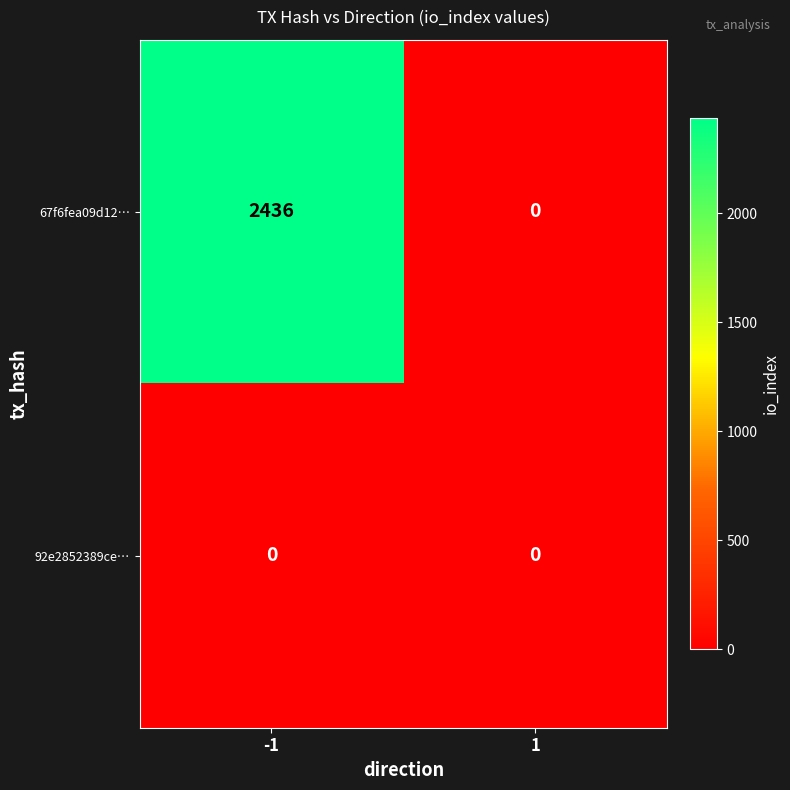

Which series has the largest total across all categories?

67f6fea09d12…